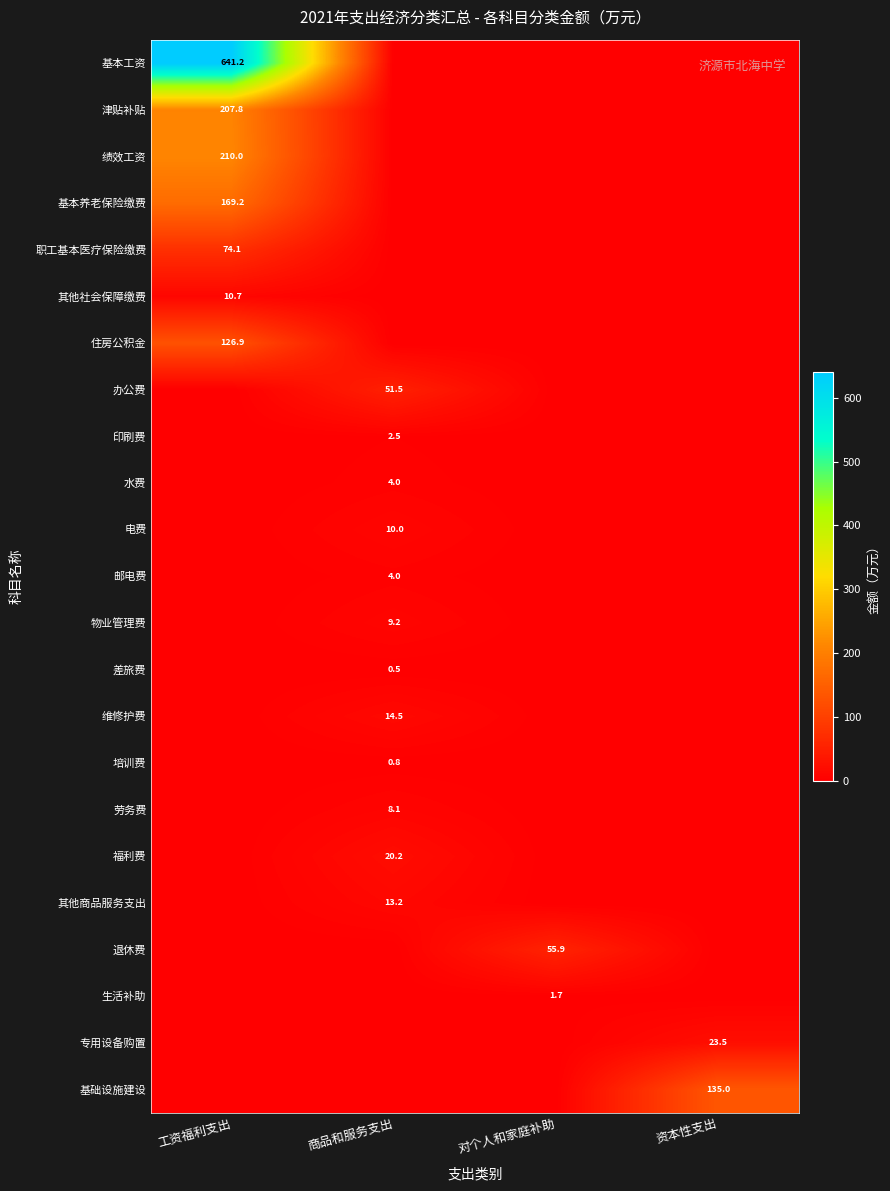

List the labels in order of 基础设施建设 value, smallest first.

工资福利支出, 商品和服务支出, 对个人和家庭补助, 资本性支出